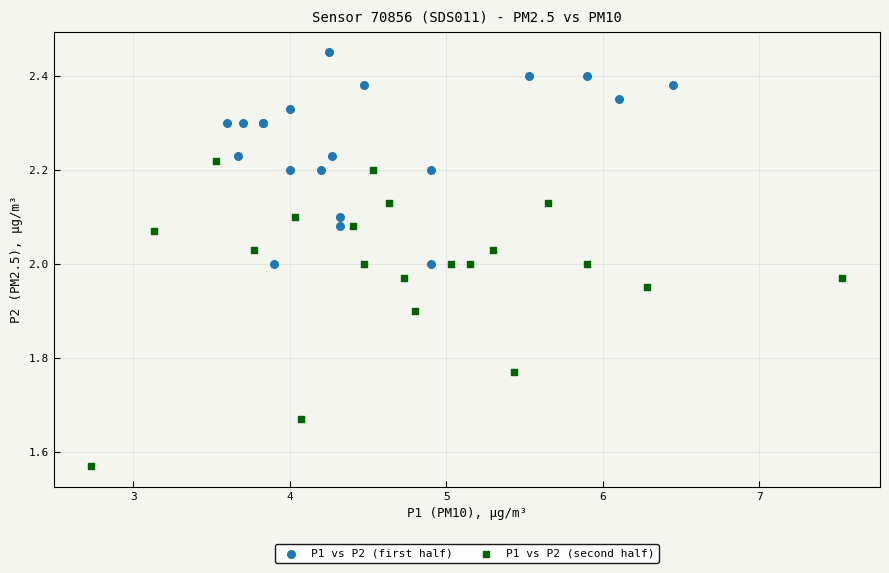

Which series has the largest Y range (max minus min)?

P1 vs P2 (second half)